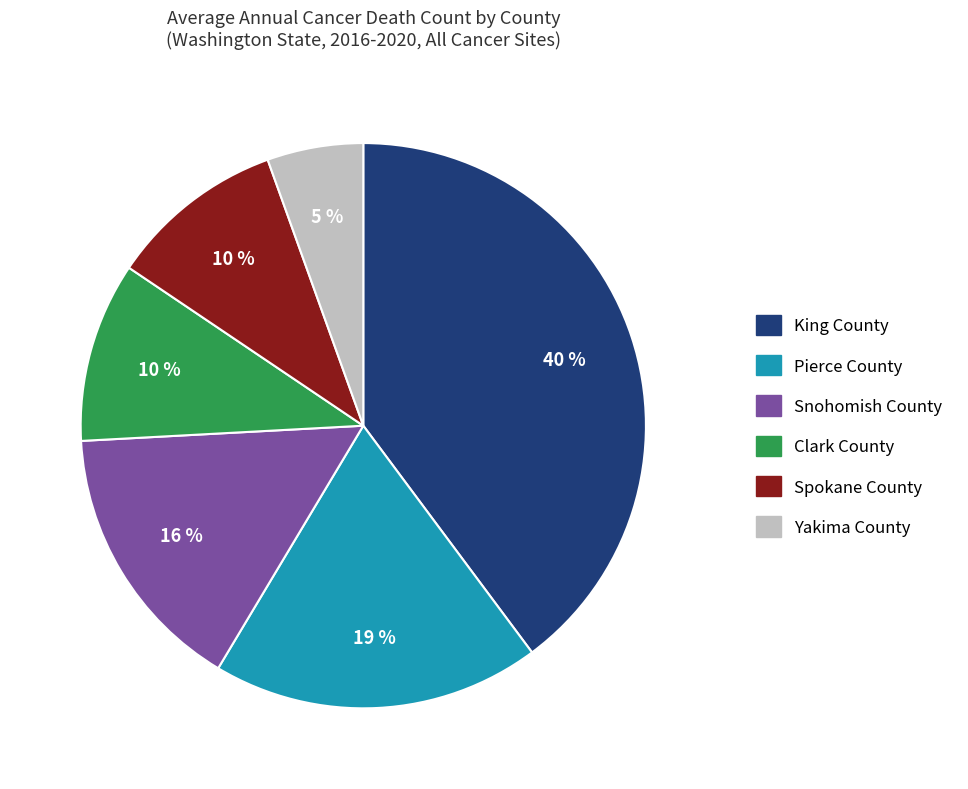

True or false: Clark County accounts for 10% of the total.

True